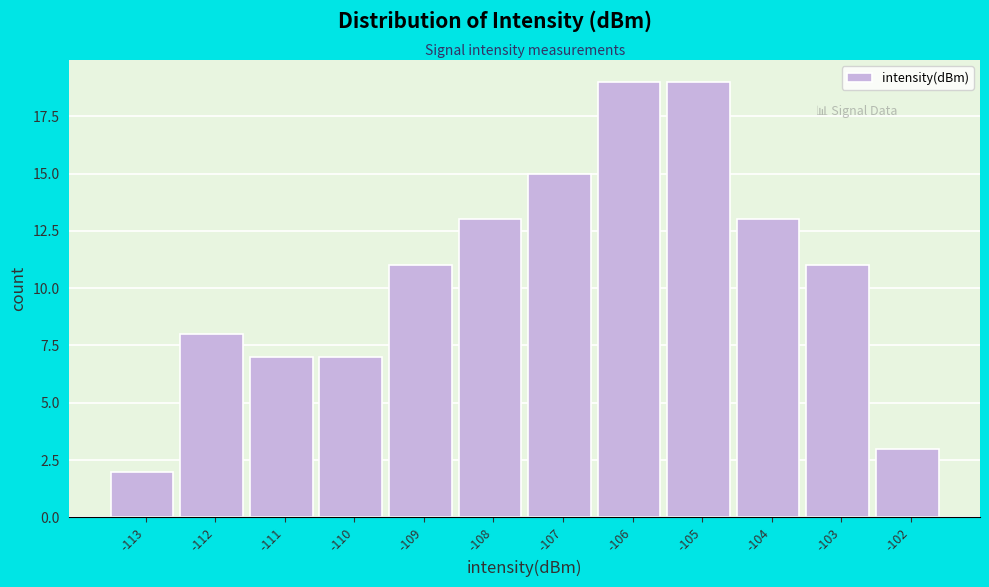

Reading right to left, list all the values displayed in this chart.

3	11	13	19	19	15	13	11	7	7	8	2